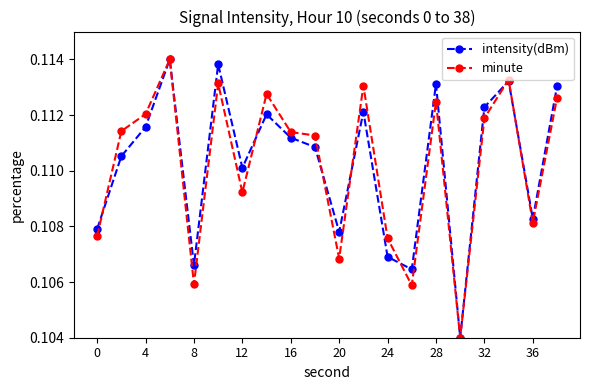

In intensity(dBm), how many points are higher than both neighbors (excluding endpoints)?

6